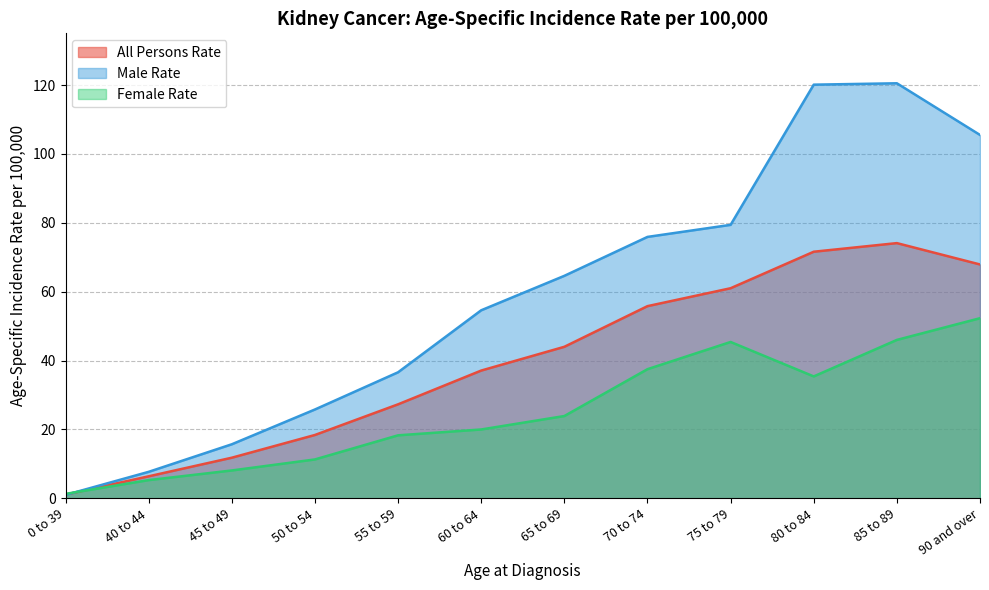

What is the smallest value displayed?

1.0